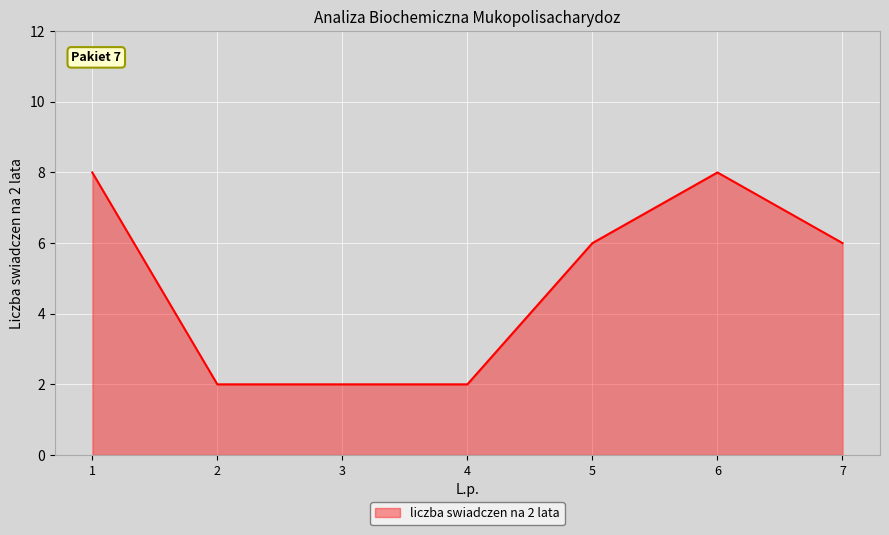

The value at 1 is 11. True or false?

False